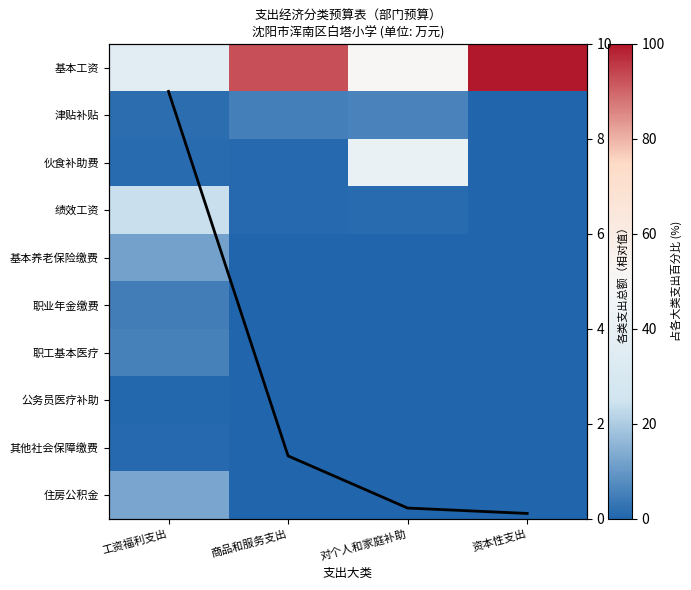

What is the sum of the 职业年金缴费 values at 工资福利支出 and 对个人和家庭补助?

4.7